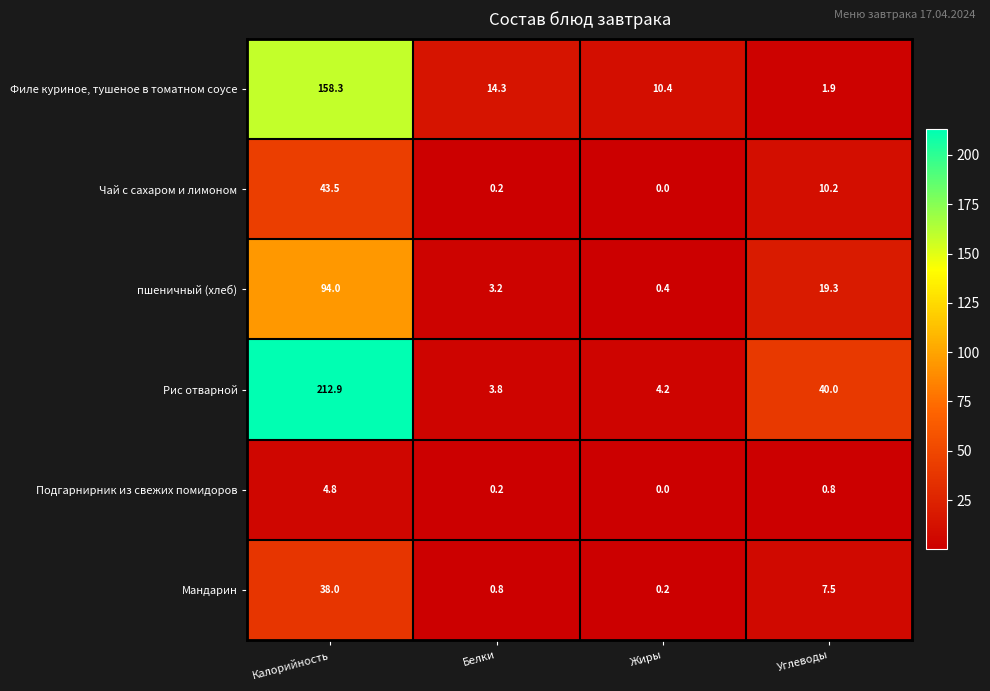

At Калорийность, list the series in order from smallest to largest.

Подгарнирник из свежих помидоров, Мандарин, Чай с сахаром и лимоном, пшеничный (хлеб), Филе куриное, тушеное в томатном соусе, Рис отварной